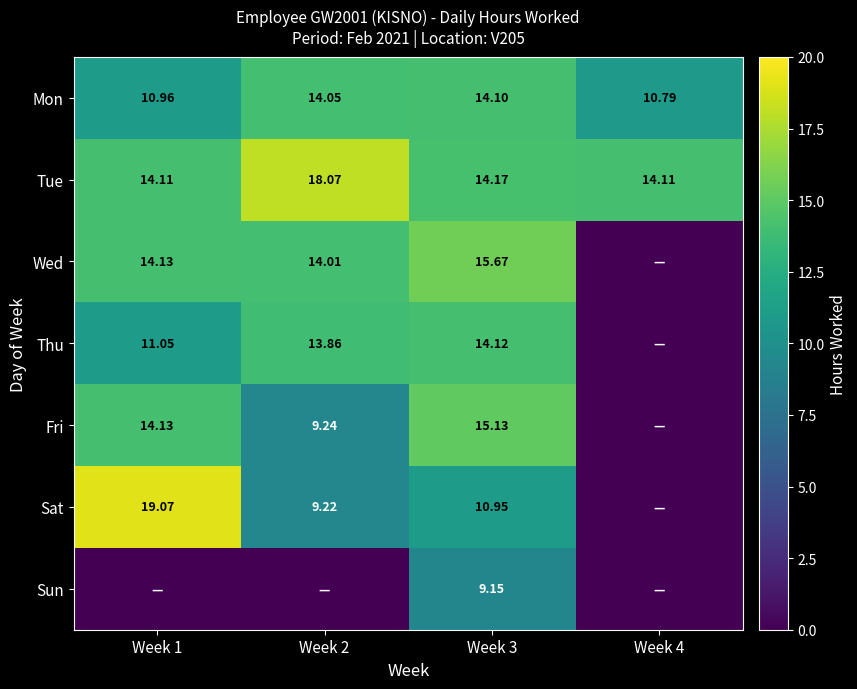

At which category is the sum across all series the highest?

Week 3